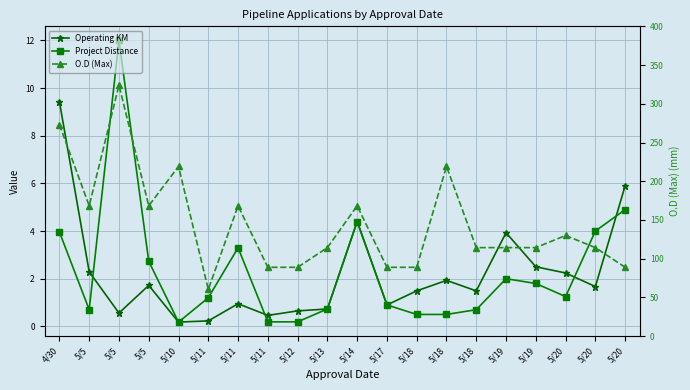

Reading left to right, what are all the values shown in this chart?

Operating KM: 4/30=9.4	5/5=2.3	5/5=0.6	5/5=1.7	5/10=0.2	5/11=0.2	5/11=0.9	5/11=0.5	5/12=0.7	5/13=0.7	5/14=4.4	5/17=0.9	5/18=1.5	5/18=1.9	5/18=1.5	5/19=3.9	5/19=2.5	5/20=2.2	5/20=1.7	5/20=5.9
Project Distance: 4/30=4.0	5/5=0.7	5/5=12.0	5/5=2.7	5/10=0.2	5/11=1.2	5/11=3.3	5/11=0.2	5/12=0.2	5/13=0.7	5/14=4.4	5/17=0.9	5/18=0.5	5/18=0.5	5/18=0.7	5/19=2.0	5/19=1.8	5/20=1.2	5/20=4.0	5/20=4.9
O.D (Max): 4/30=273.1	5/5=168.3	5/5=323.9	5/5=168.3	5/10=219.1	5/11=60.3	5/11=168.3	5/11=88.9	5/12=88.9	5/13=114.3	5/14=168.3	5/17=88.9	5/18=88.9	5/18=219.1	5/18=114.3	5/19=114.3	5/19=114.3	5/20=130.0	5/20=114.3	5/20=88.9